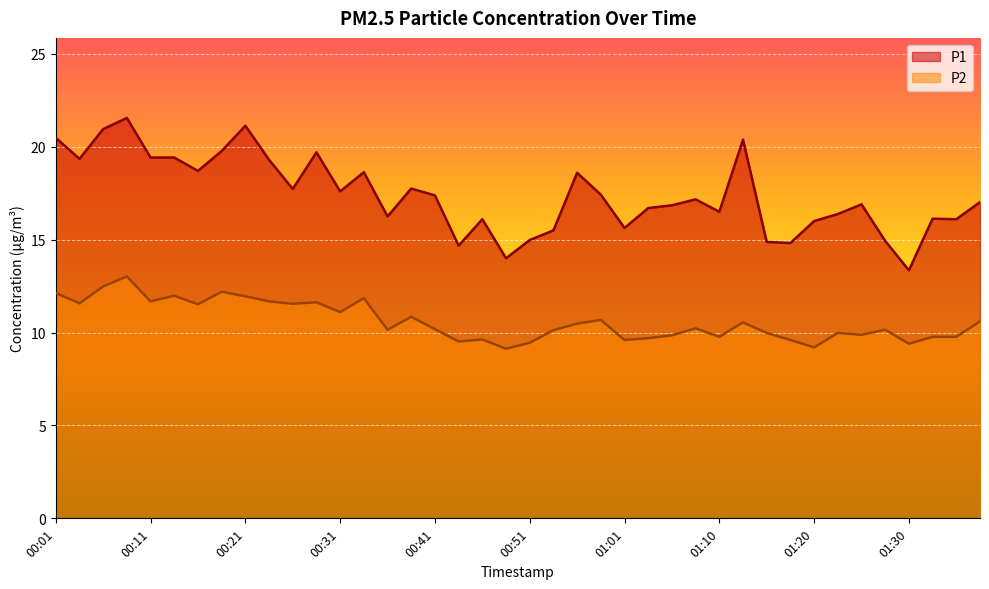

Where is the first local minimum for P1?

00:04